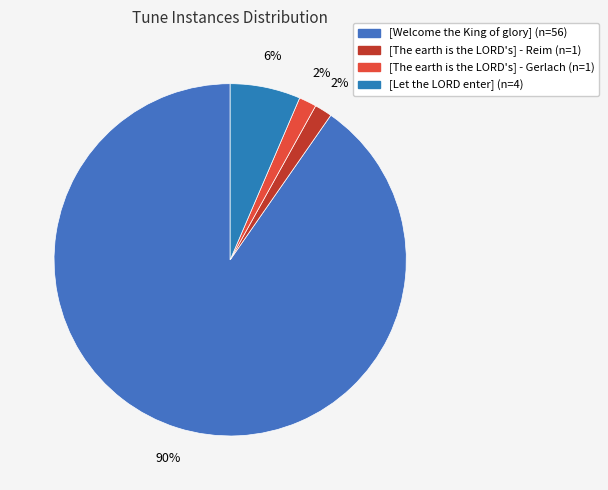

Which slice is the largest?

[Welcome the King of glory]